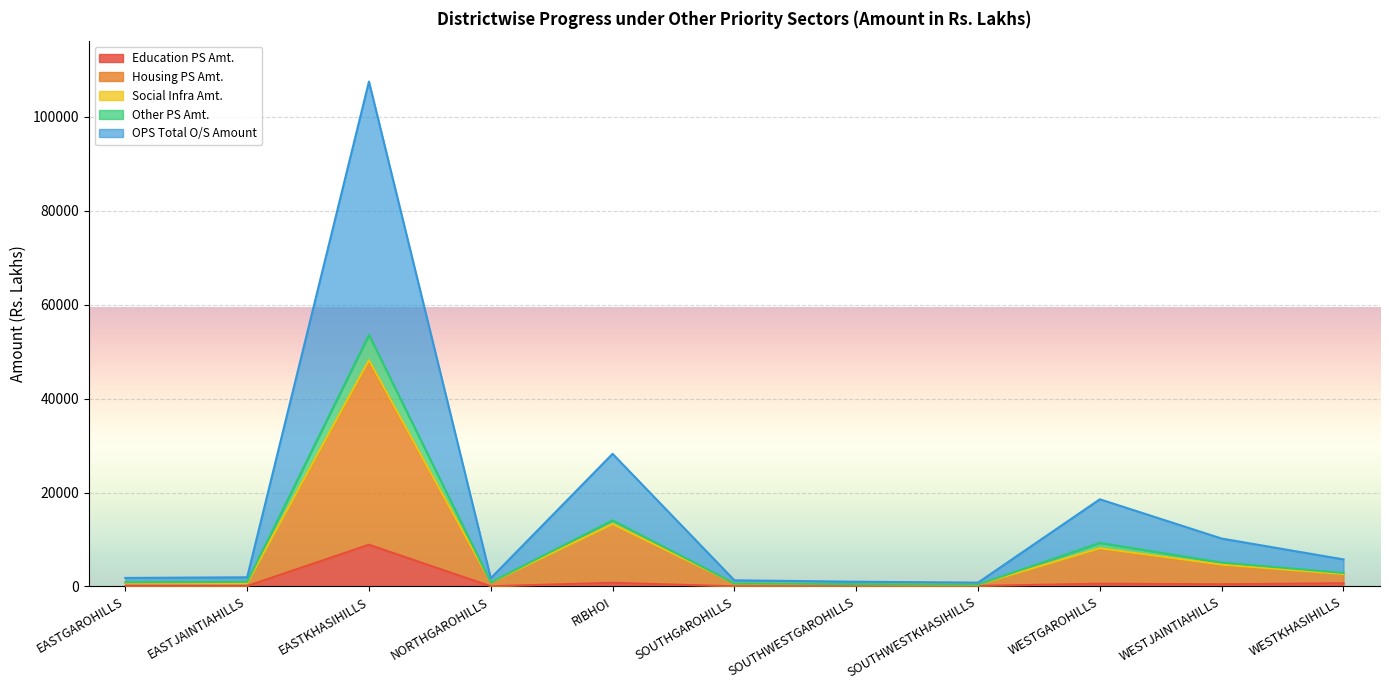

What is the difference between the second highest and second lowest values in the Housing PS Amt. series?

12773.4